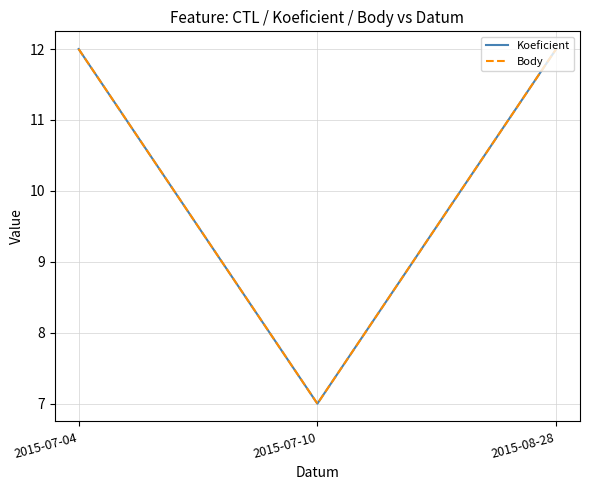

What is the sum of all Koeficient values?

31